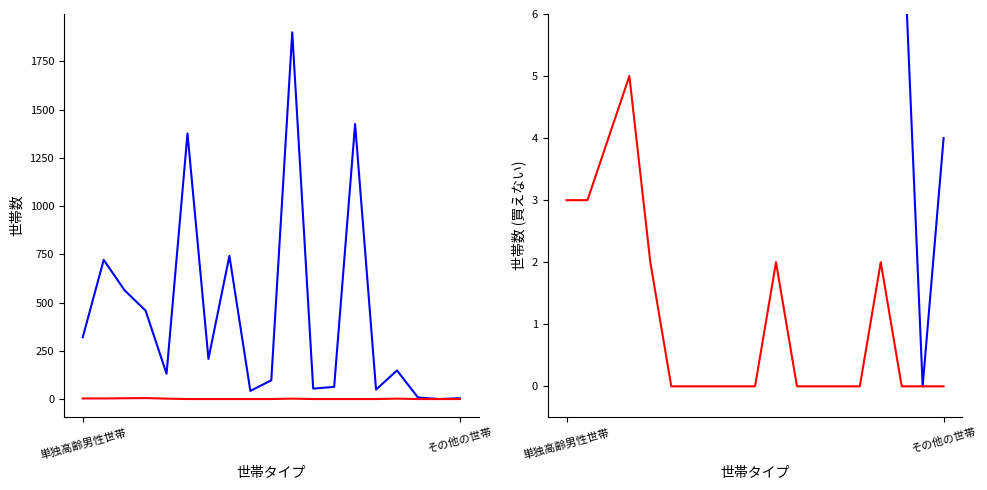

What is the average value of the 買えない series?

1